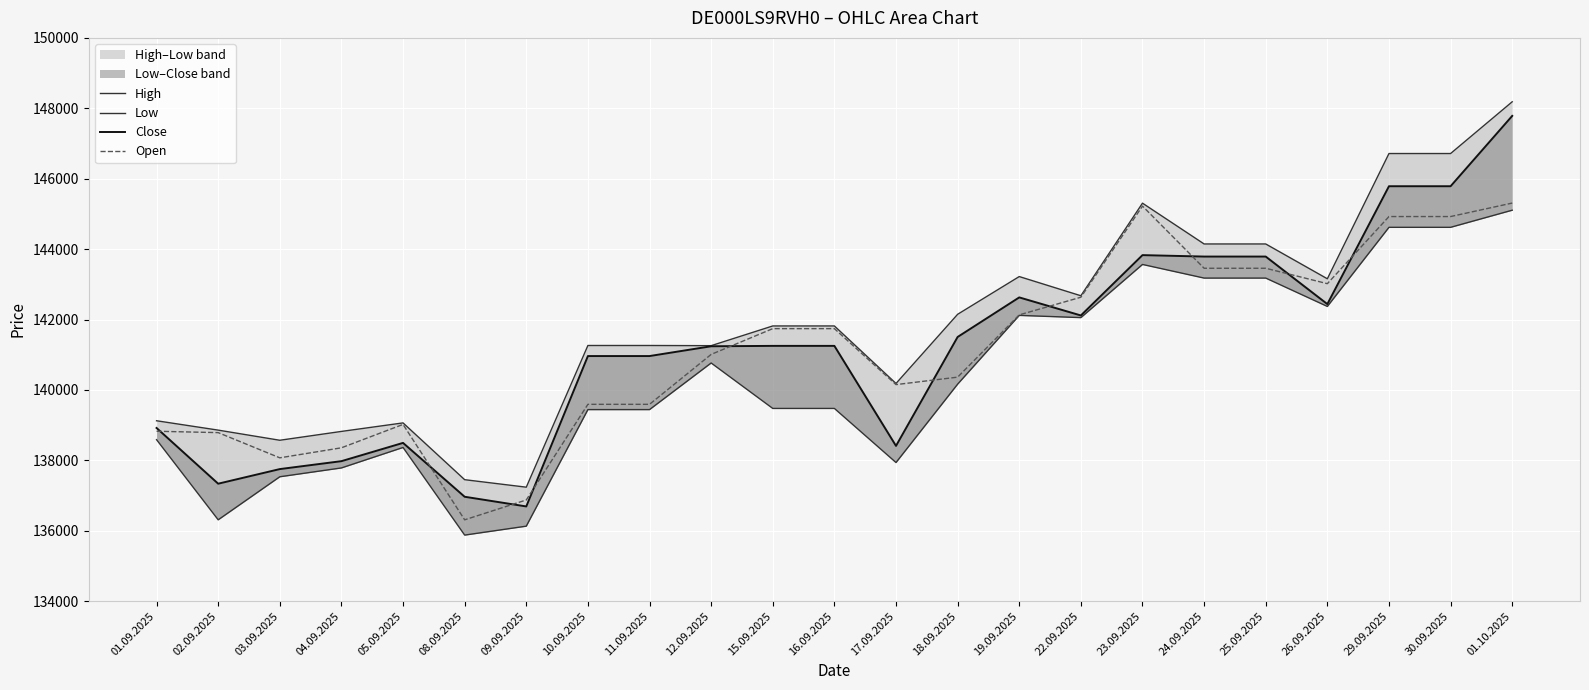

What is the average value of the Open series?

141109